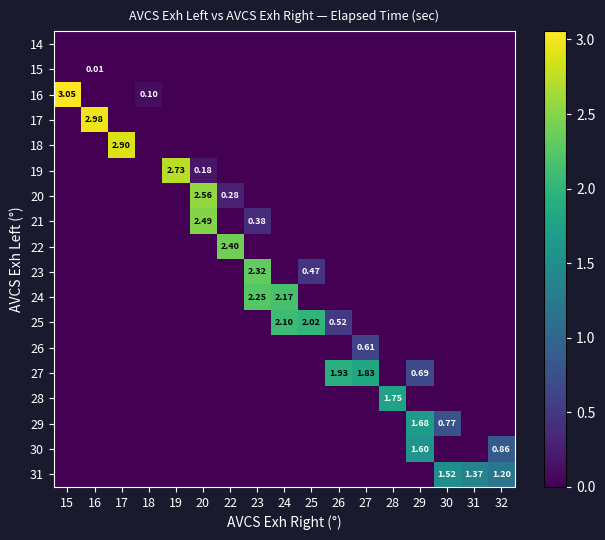

Which category has the lowest value across all series?

15